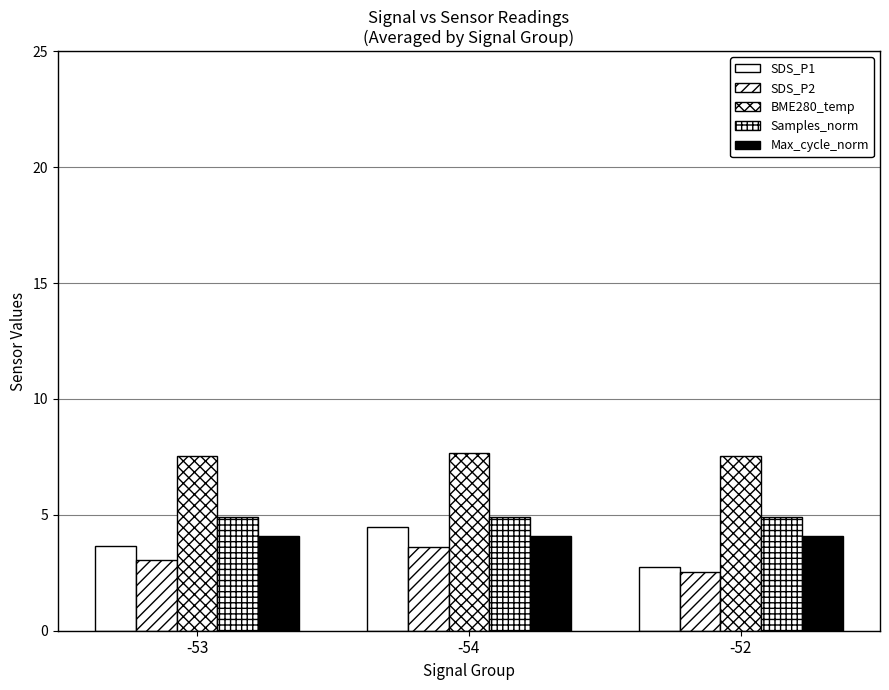

What is the difference between the highest and lowest values at -53?

4.5